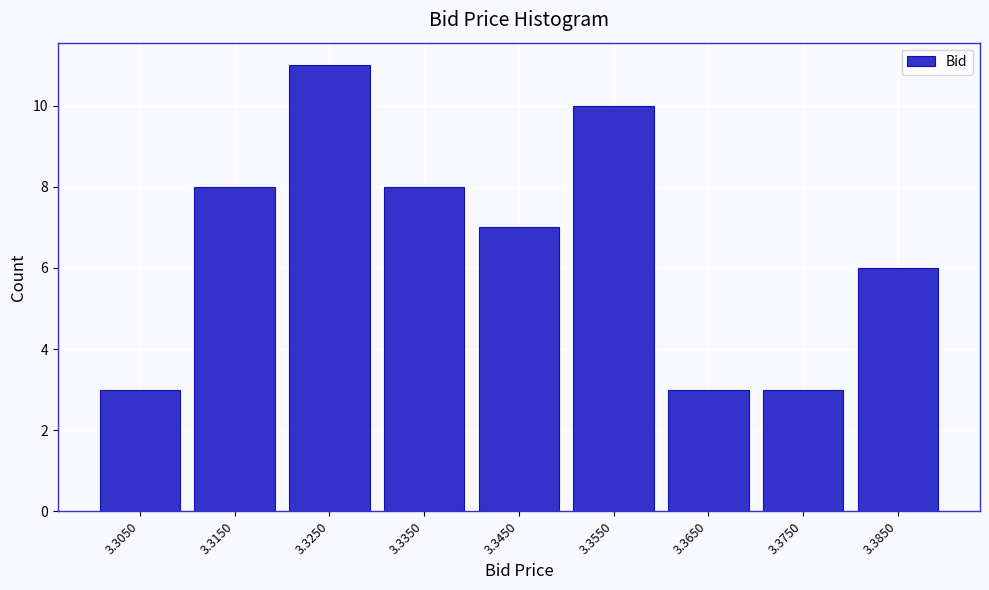

Reading left to right, list all the values displayed in this chart.

3	8	11	8	7	10	3	3	6